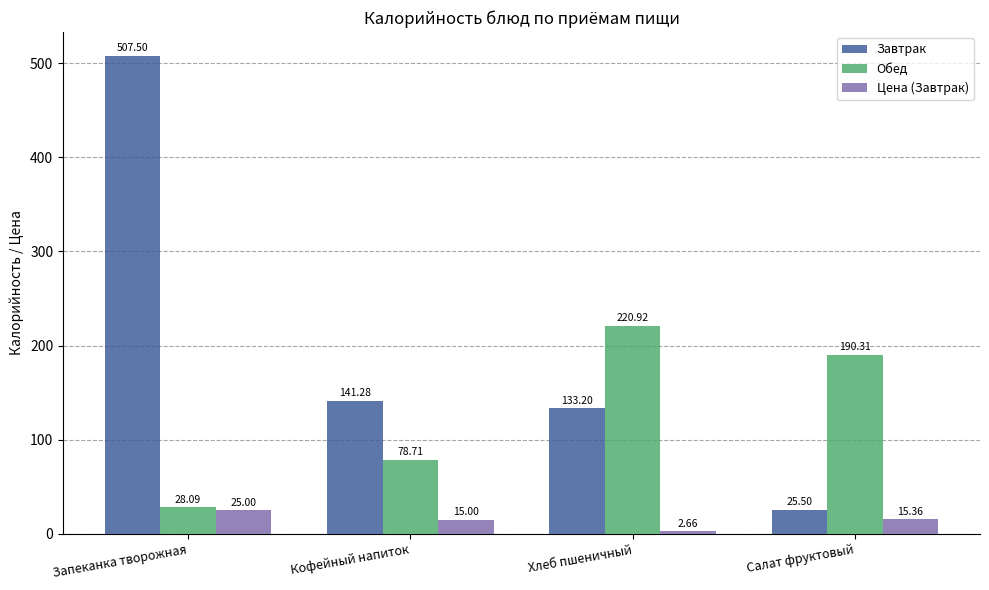

Which series has the largest total across all categories?

Завтрак